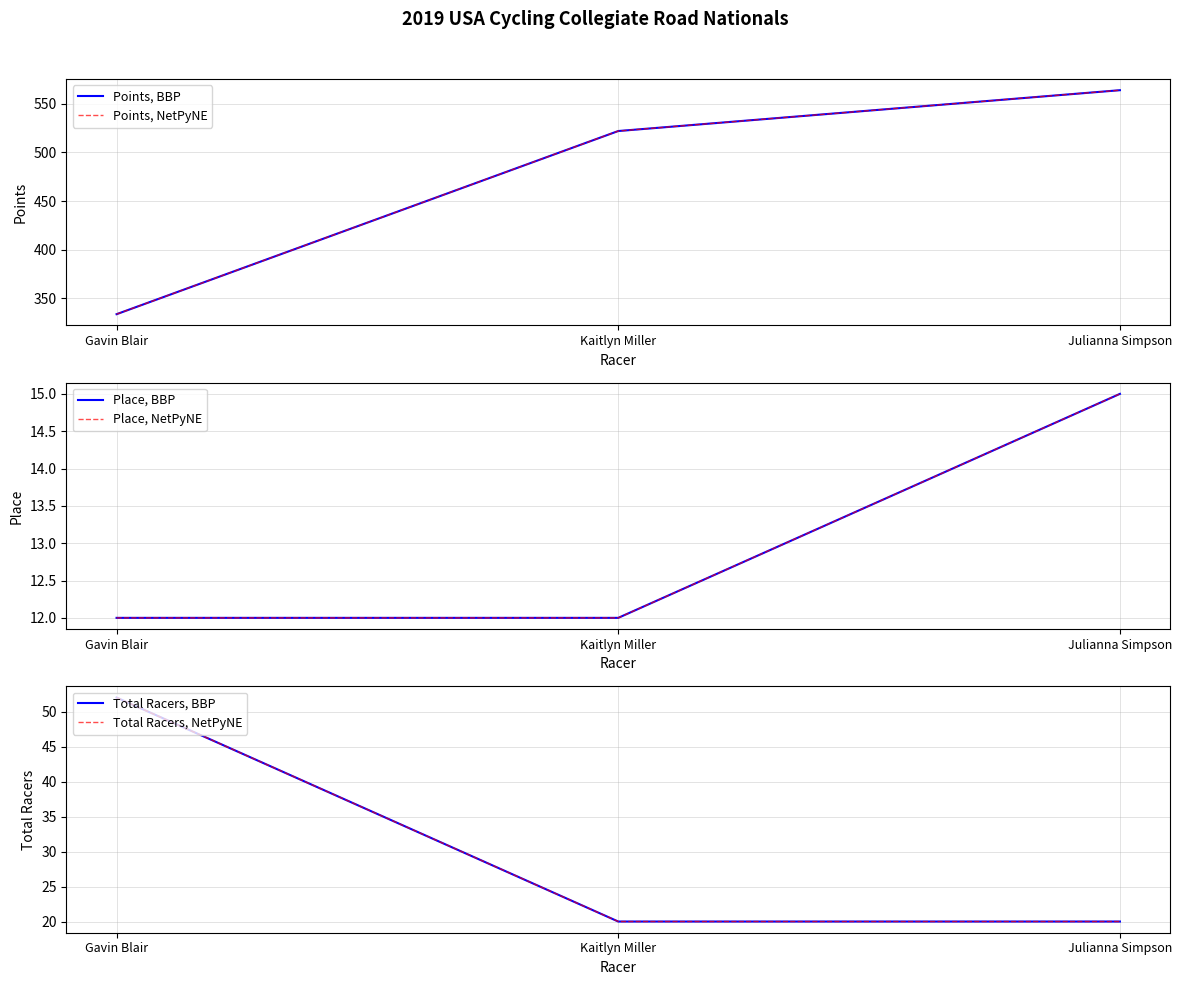

Rank the categories by Place, NetPyNE value from highest to lowest.

Julianna Simpson, Gavin Blair, Kaitlyn Miller